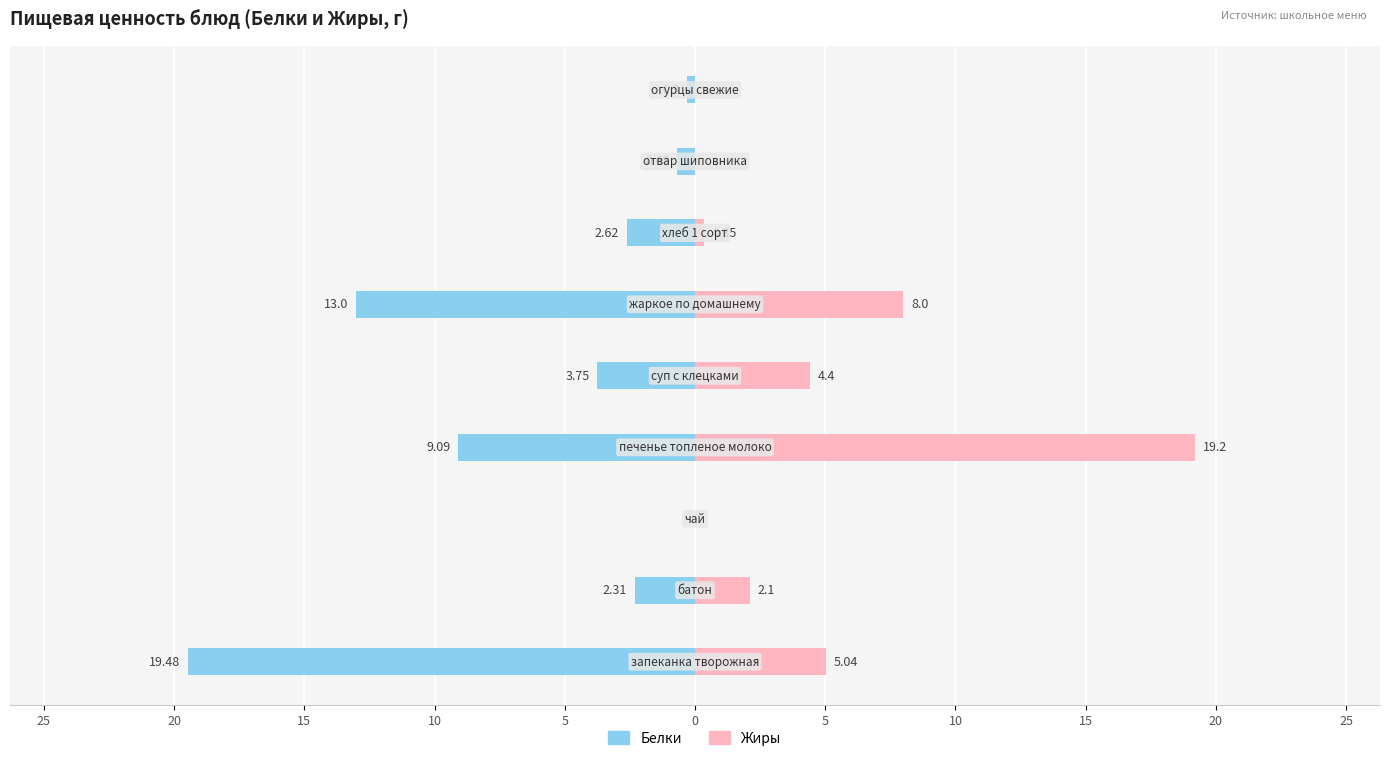

How many bars are there in each group?

2